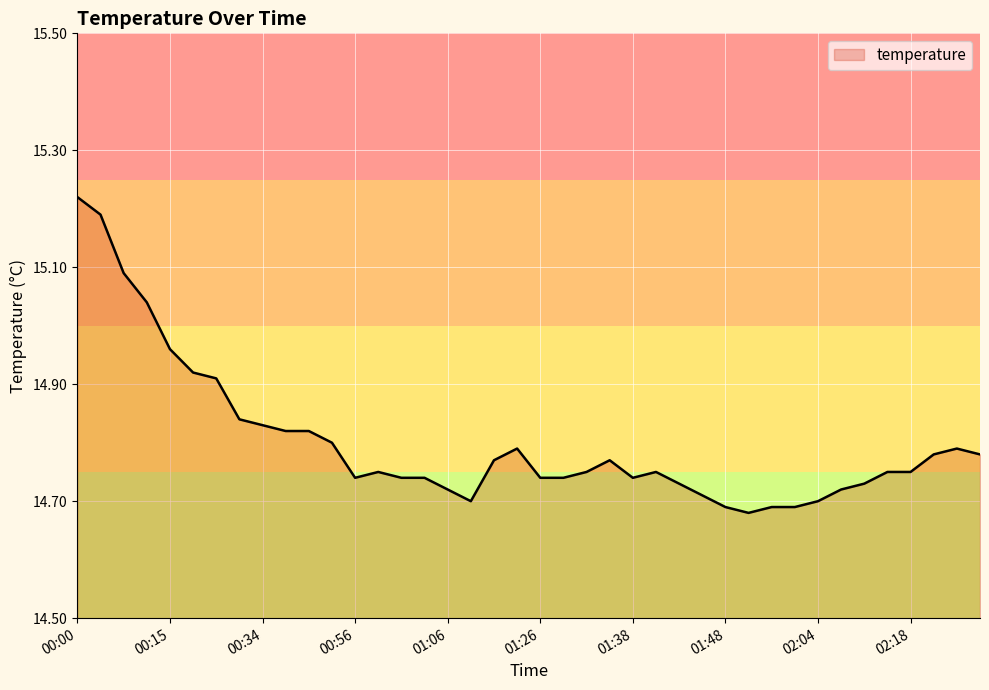

Rank the categories by value from lowest to highest.

01:51, 01:48, 01:53, 01:56, 01:15, 02:04, 01:46, 01:06, 02:07, 01:43, 02:10, 00:56, 01:01, 01:03, 01:26, 01:28, 01:38, 00:58, 01:31, 01:41, 02:12, 02:18, 01:17, 01:33, 02:20, 02:25, 01:20, 02:23, 00:47, 00:36, 00:39, 00:34, 00:31, 00:23, 00:21, 00:15, 00:10, 00:08, 00:02, 00:00